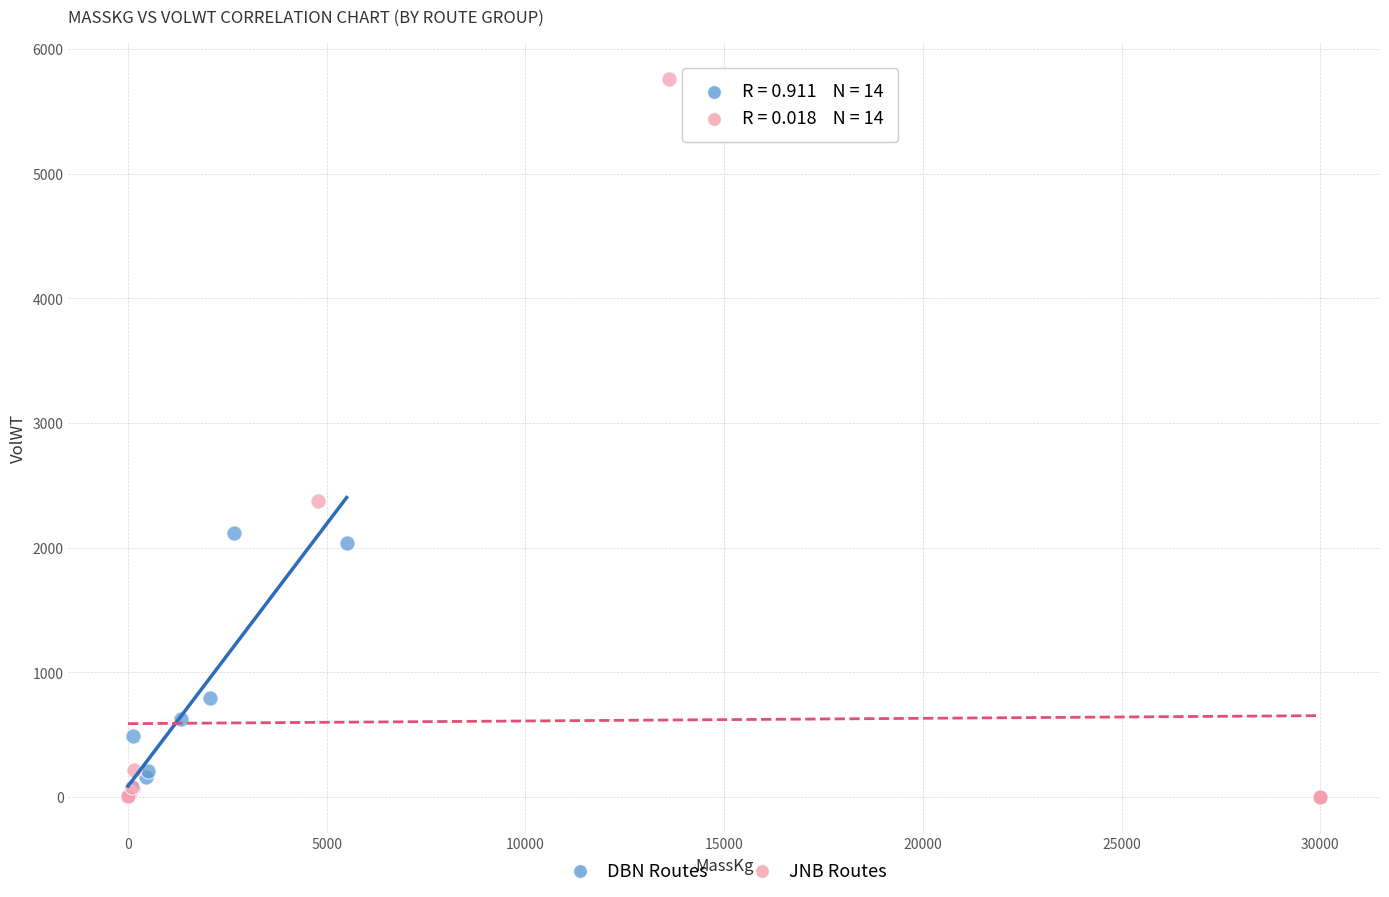

What are all the series names shown in the legend?

DBN Routes, JNB Routes